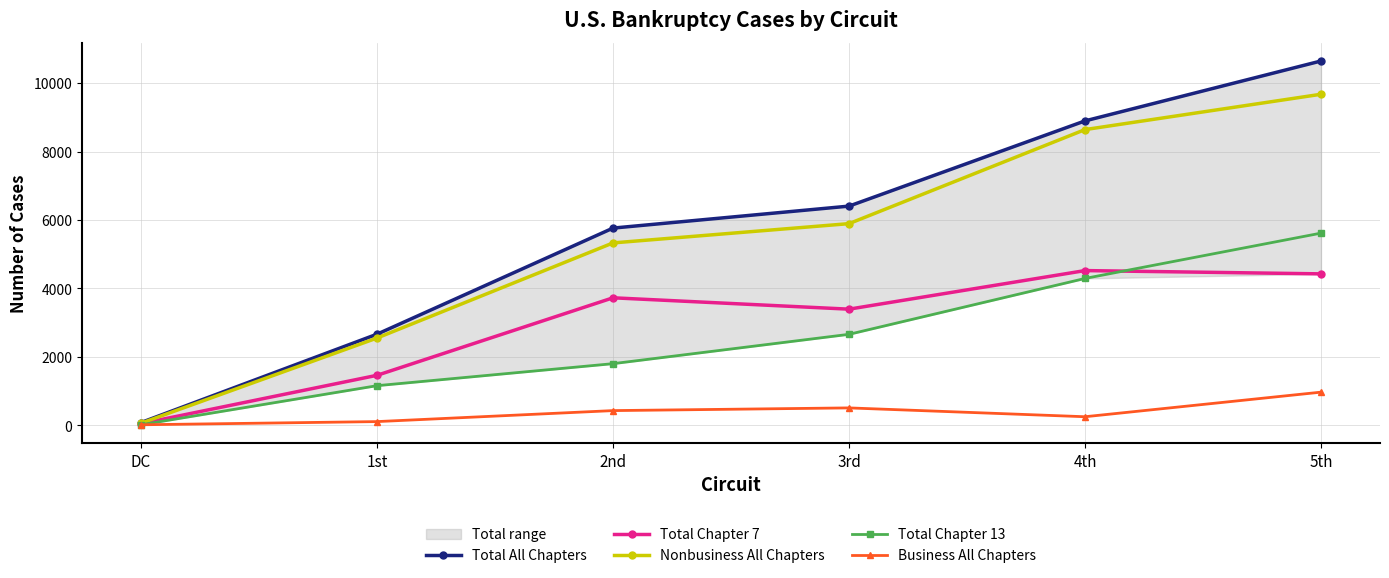

What is the difference between the maximum and minimum values in the Total All Chapters series?

10561